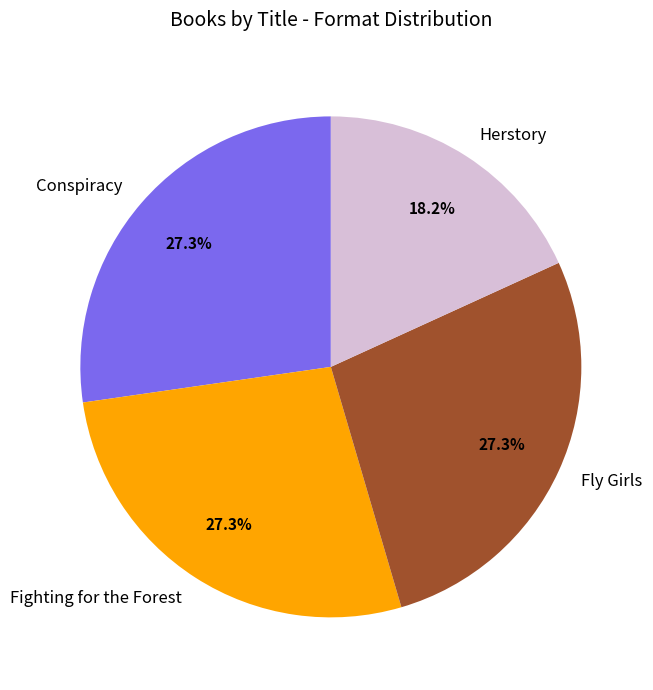

Approximately how many times larger is the value at Fighting for the Forest compared to Fly Girls?

1.0